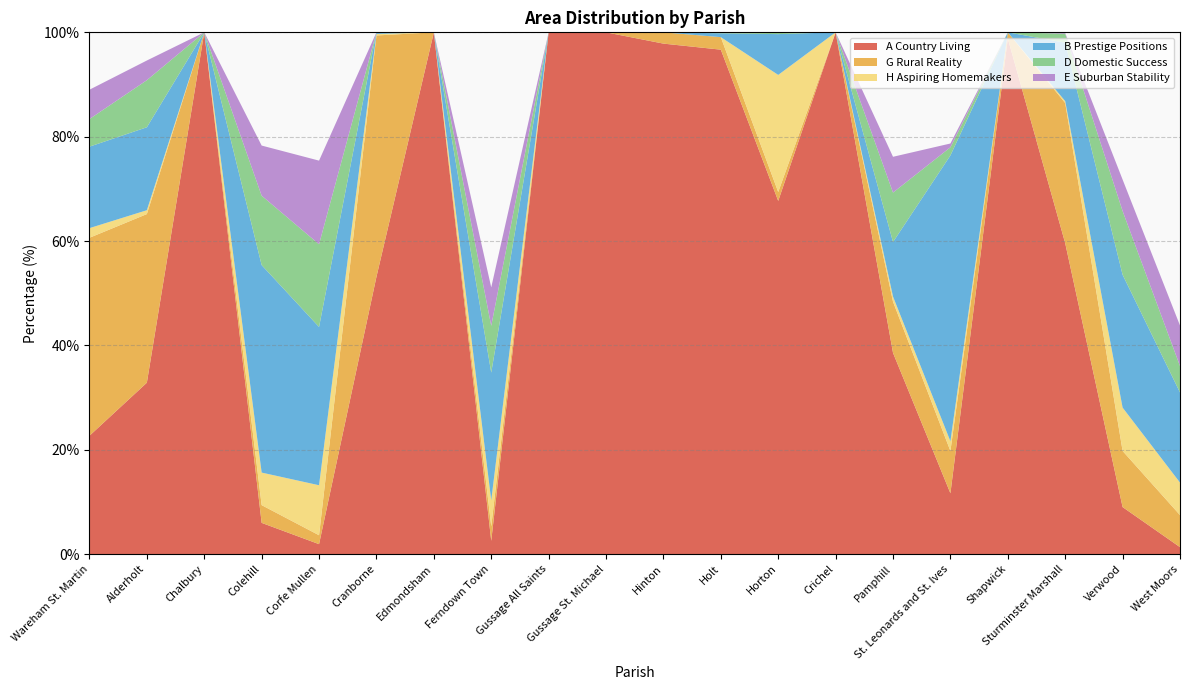

Reading right to left, what are all the values shown in this chart?

A Country Living: West Moors=1.3	Verwood=9.0	Sturminster Marshall=59.6	Shapwick=98.8	St. Leonards and St. Ives=11.6	Pamphill=38.6	Crichel=100.0	Horton=67.7	Holt=96.7	Hinton=97.8	Gussage St. Michael=100.0	Gussage All Saints=100.0	Ferndown Town=2.5	Edmondsham=100.0	Cranborne=53.1	Corfe Mullen=1.9	Colehill=6.0	Chalbury=100.0	Alderholt=32.8	Wareham St. Martin=22.7
G Rural Reality: West Moors=6.1	Verwood=10.8	Sturminster Marshall=26.9	Shapwick=1.2	St. Leonards and St. Ives=8.1	Pamphill=9.8	Crichel=0.0	Horton=1.7	Holt=2.4	Hinton=2.2	Gussage St. Michael=0.0	Gussage All Saints=0.0	Ferndown Town=2.7	Edmondsham=0.0	Cranborne=46.3	Corfe Mullen=1.7	Colehill=3.4	Chalbury=0.0	Alderholt=32.3	Wareham St. Martin=38.0
H Aspiring Homemakers: West Moors=6.2	Verwood=8.3	Sturminster Marshall=0.4	Shapwick=0.0	St. Leonards and St. Ives=1.9	Pamphill=1.0	Crichel=0.0	Horton=22.4	Holt=0.0	Hinton=0.0	Gussage St. Michael=0.0	Gussage All Saints=0.0	Ferndown Town=5.0	Edmondsham=0.0	Cranborne=0.3	Corfe Mullen=9.6	Colehill=6.2	Chalbury=0.0	Alderholt=0.7	Wareham St. Martin=1.8
B Prestige Positions: West Moors=17.3	Verwood=25.5	Sturminster Marshall=11.2	Shapwick=0.0	St. Leonards and St. Ives=54.8	Pamphill=10.5	Crichel=0.0	Horton=7.8	Holt=0.7	Hinton=0.0	Gussage St. Michael=0.0	Gussage All Saints=0.0	Ferndown Town=24.5	Edmondsham=0.0	Cranborne=0.3	Corfe Mullen=30.3	Colehill=39.8	Chalbury=0.0	Alderholt=15.9	Wareham St. Martin=15.6
D Domestic Success: West Moors=5.1	Verwood=12.2	Sturminster Marshall=1.7	Shapwick=0.0	St. Leonards and St. Ives=1.6	Pamphill=9.5	Crichel=0.0	Horton=0.3	Holt=0.2	Hinton=0.0	Gussage St. Michael=0.0	Gussage All Saints=0.0	Ferndown Town=9.0	Edmondsham=0.0	Cranborne=0.0	Corfe Mullen=15.8	Colehill=13.3	Chalbury=0.0	Alderholt=9.0	Wareham St. Martin=5.3
E Suburban Stability: West Moors=7.8	Verwood=6.0	Sturminster Marshall=0.1	Shapwick=0.0	St. Leonards and St. Ives=0.7	Pamphill=6.9	Crichel=0.0	Horton=0.0	Holt=0.0	Hinton=0.0	Gussage St. Michael=0.0	Gussage All Saints=0.0	Ferndown Town=7.4	Edmondsham=0.0	Cranborne=0.0	Corfe Mullen=16.0	Colehill=9.6	Chalbury=0.0	Alderholt=3.8	Wareham St. Martin=5.6